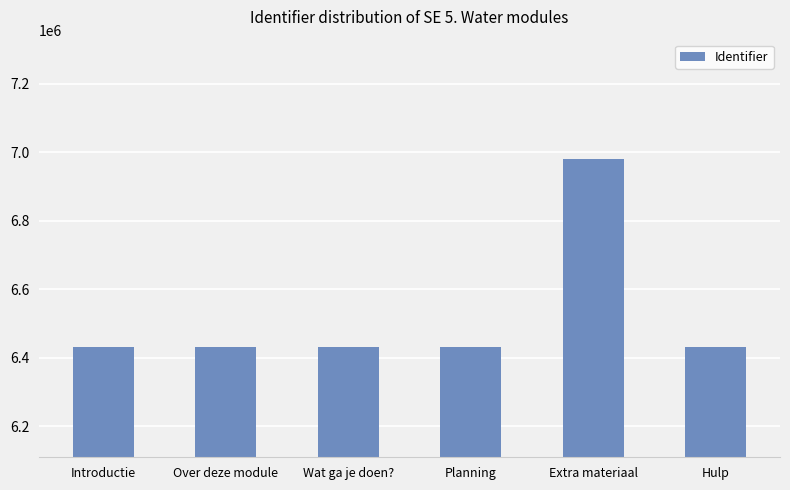

Where is the data nearest to the value 6705306?

Hulp